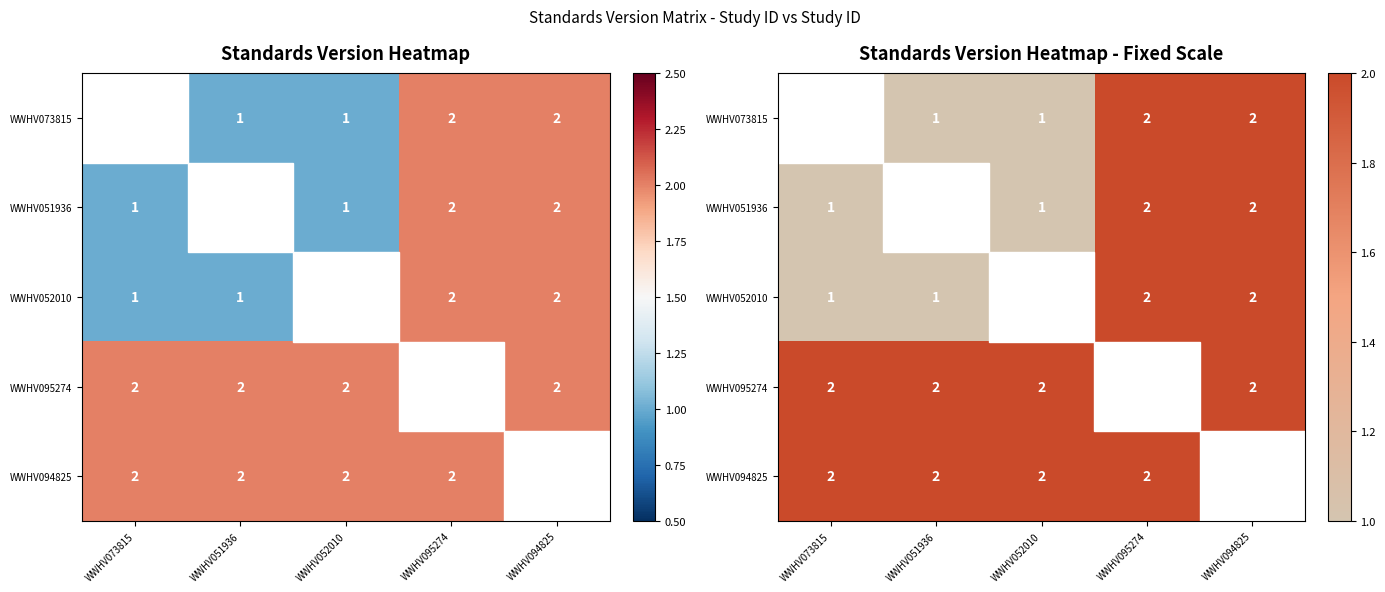

Which series has the widest spread of values?

WWHV073815